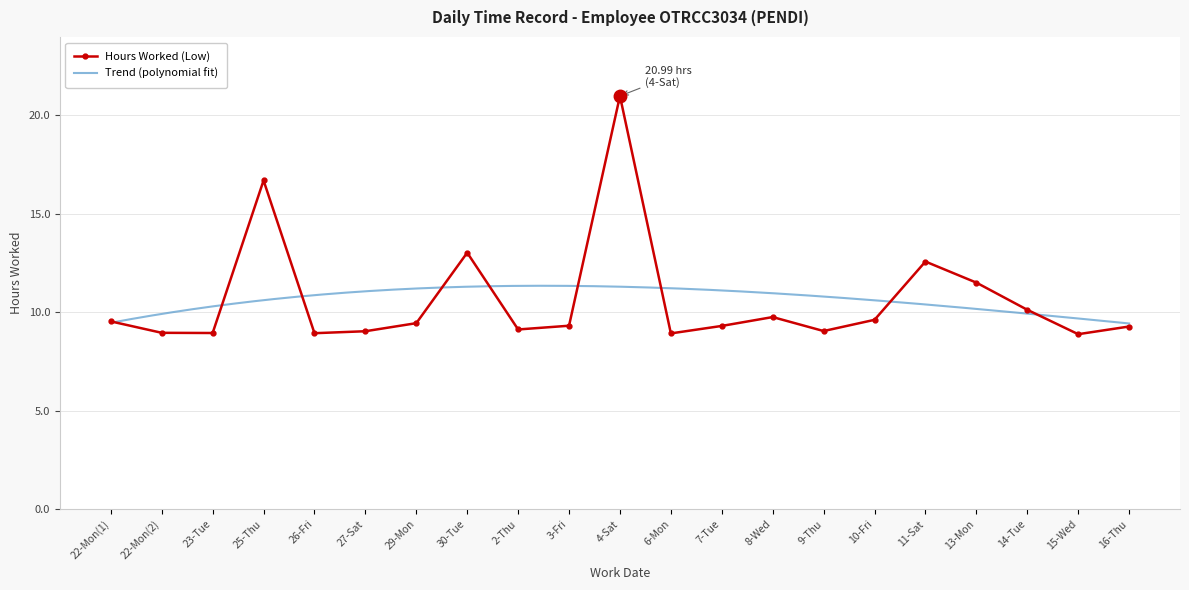

At which category does the data reach its first local peak?

25-Thu